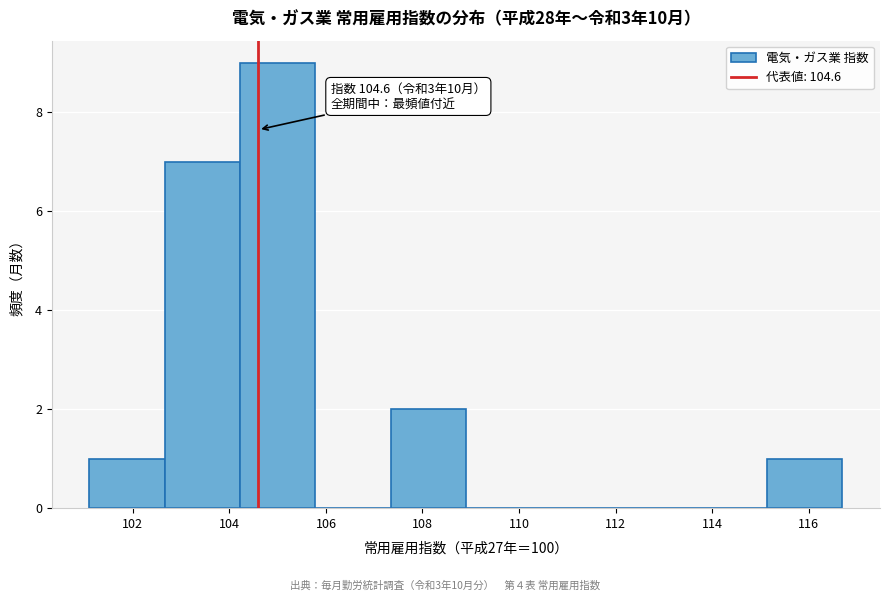

Which range on the x-axis has the tallest bar?

104.22 to 105.78